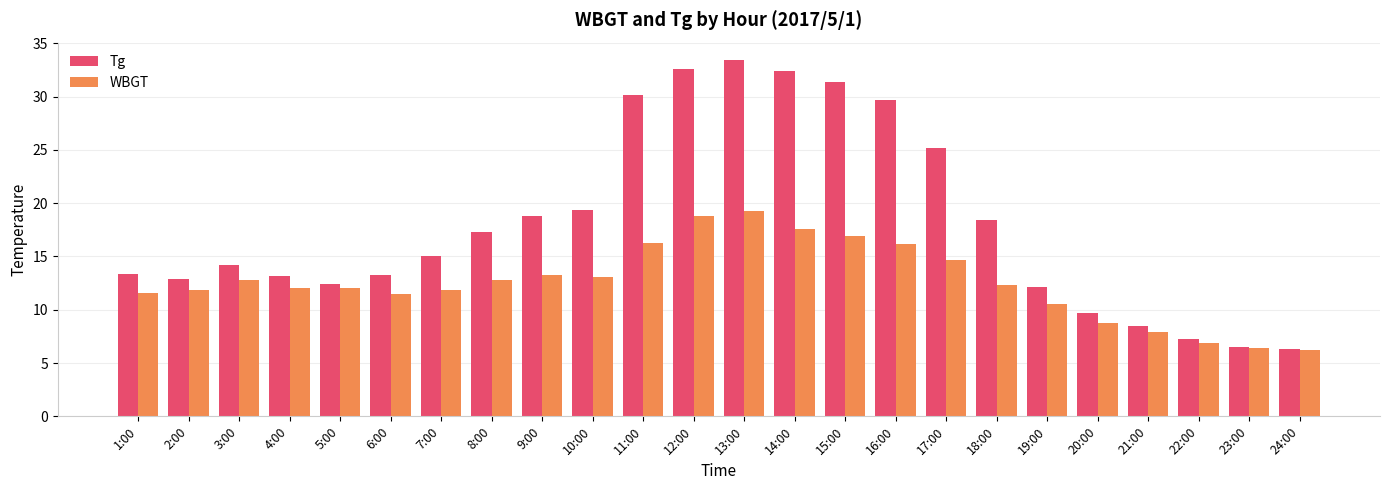

What is the value of the WBGT bar at the 7th from the left?

11.9